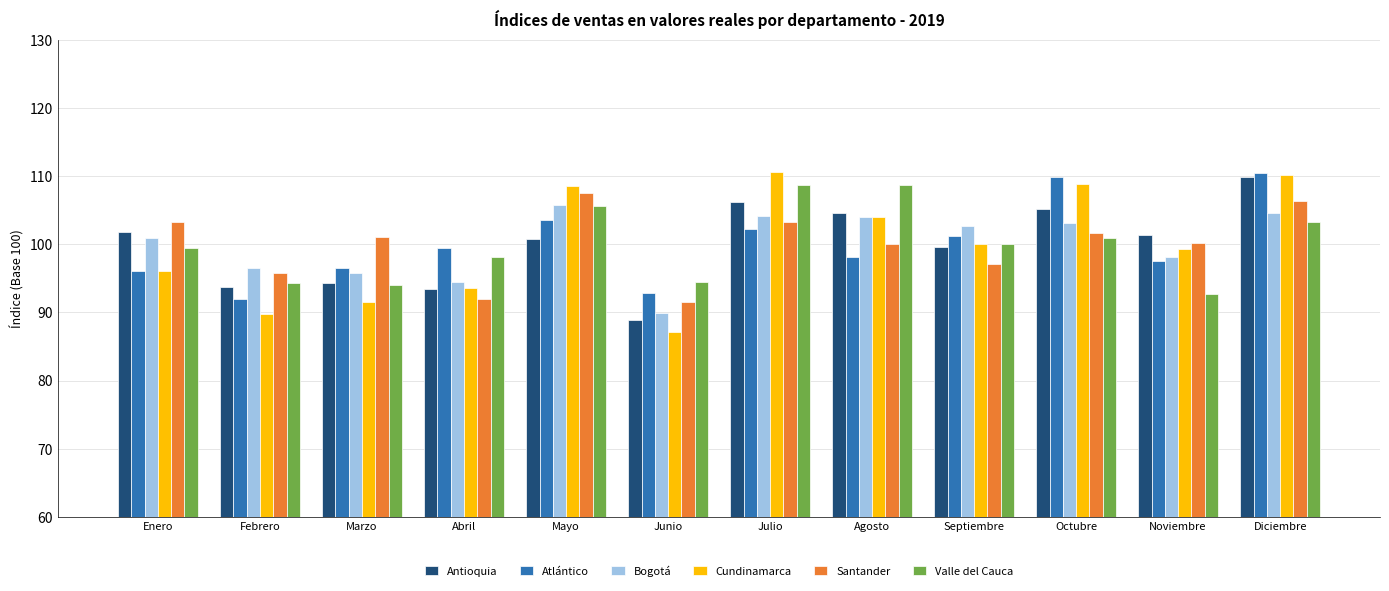

Is the value of Atlántico at Marzo greater than the value of Cundinamarca at Agosto?

No